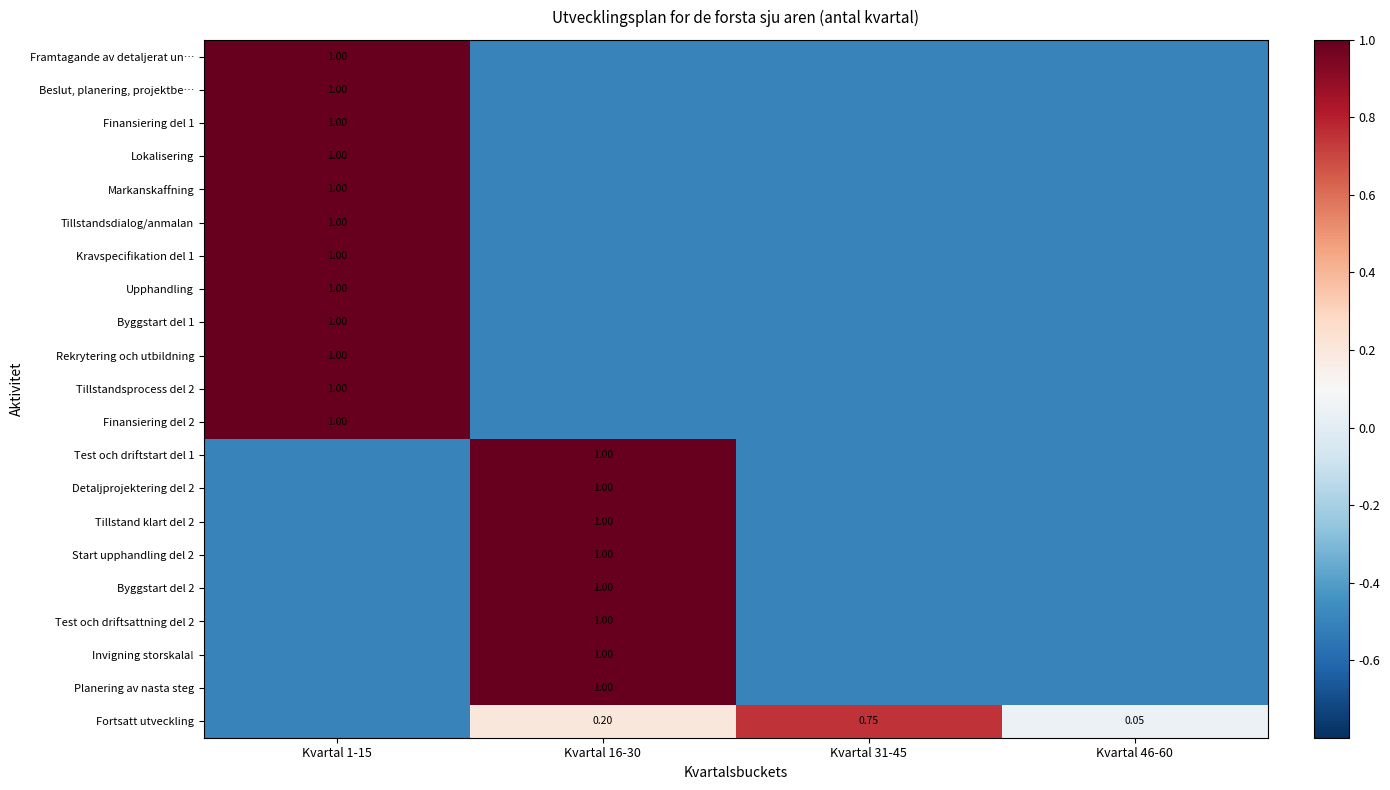

List the labels in order of Finansiering del 1 value, smallest first.

Kvartal 16-30, Kvartal 31-45, Kvartal 46-60, Kvartal 1-15